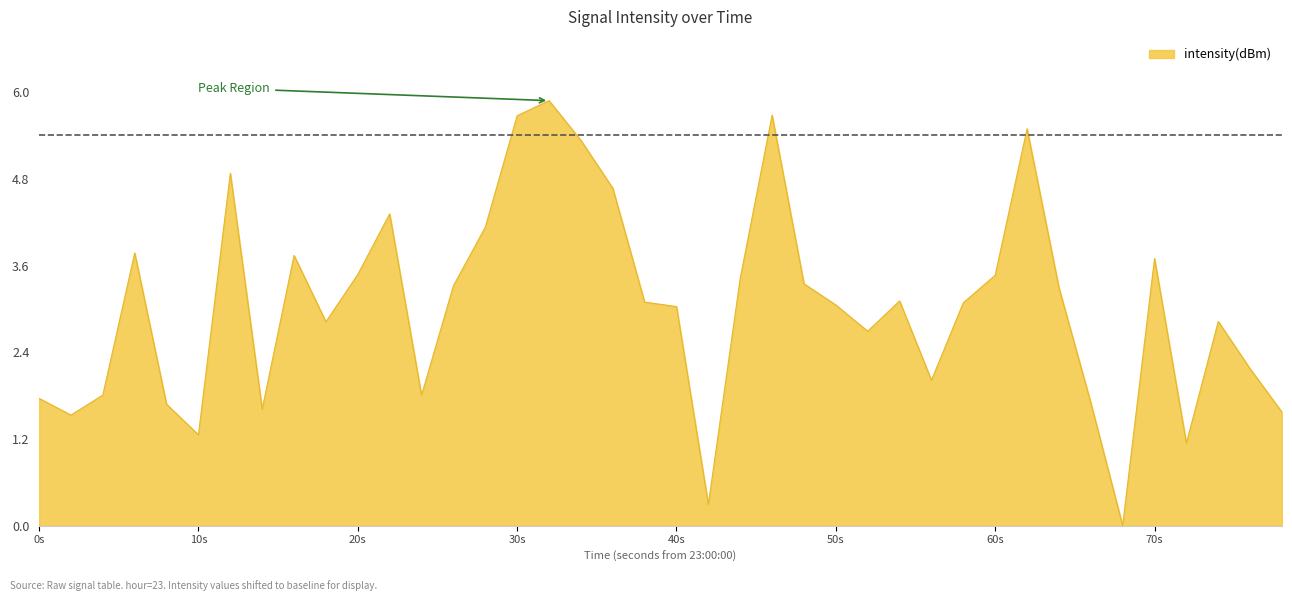

What is the greatest value displayed?

5.9